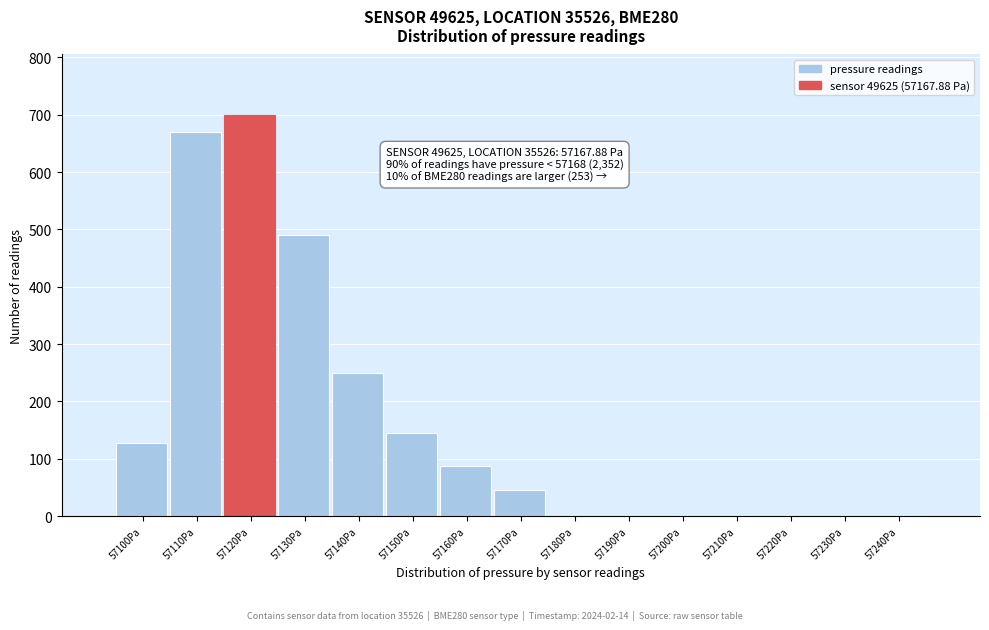

Reading right to left, transcribe all the data shown in this chart.

57240Pa=0	57230Pa=0	57220Pa=0	57210Pa=0	57200Pa=0	57190Pa=0	57180Pa=0	57170Pa=46	57160Pa=88	57150Pa=145	57140Pa=250	57130Pa=490	57120Pa=700	57110Pa=670	57100Pa=127